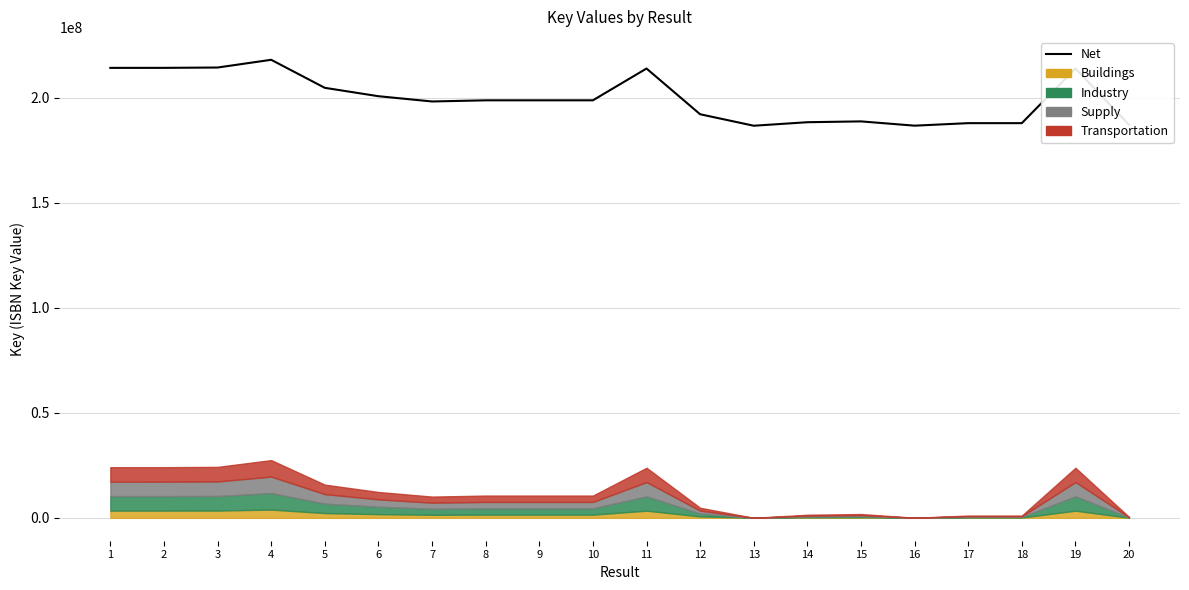

How many interior local peaks (higher than both neighbors) does the data have?

5